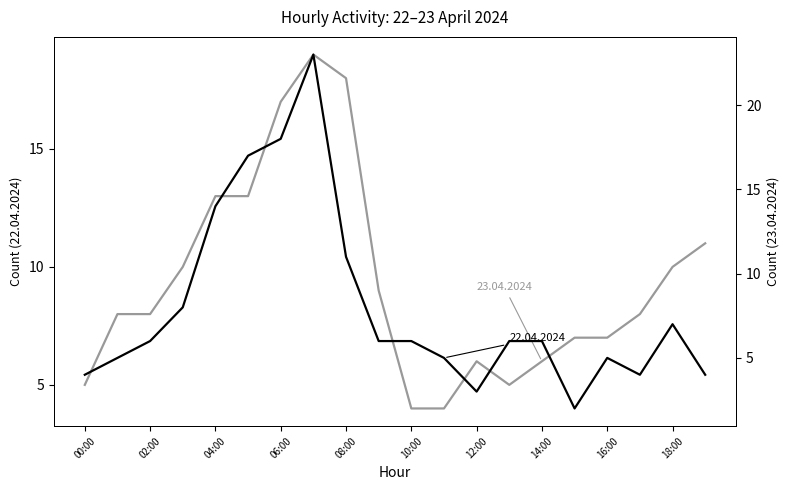

Is this an area chart (filled region under the line)?

No